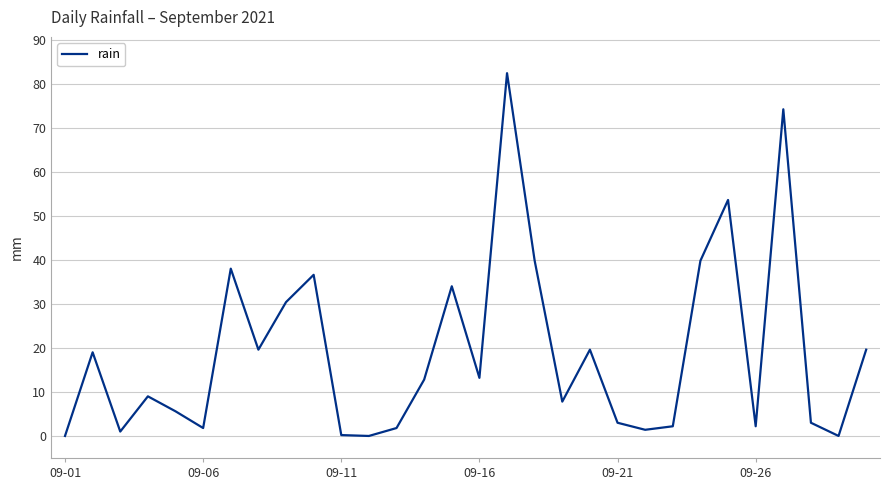

What is the difference between the maximum and minimum values?

82.4